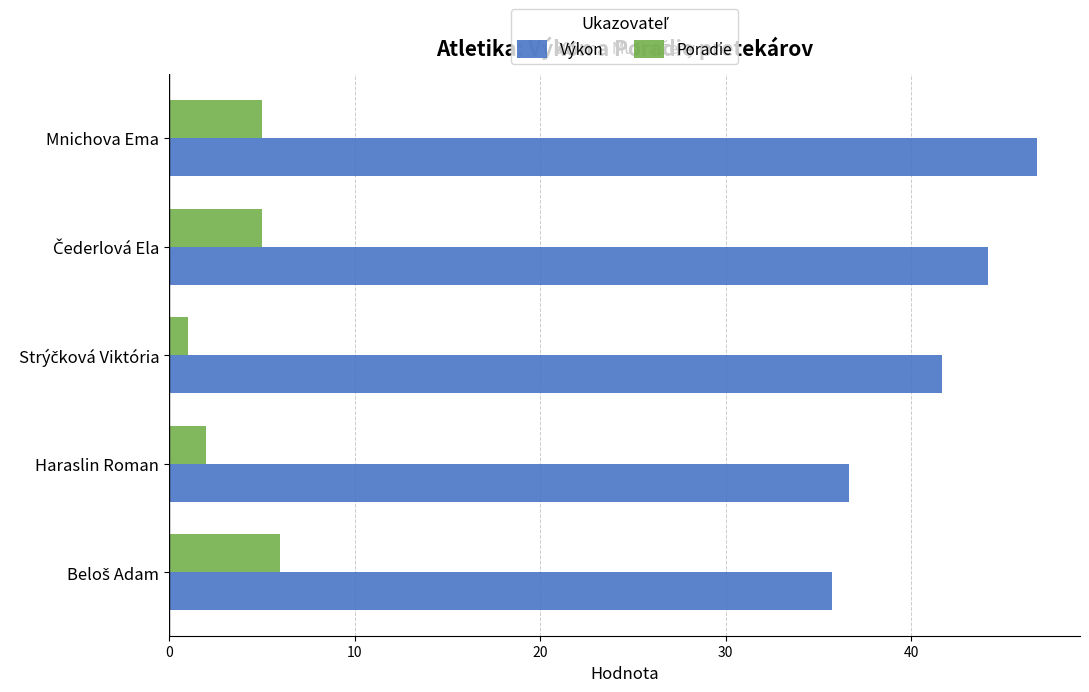

What is the average value of the Výkon series?

41.0